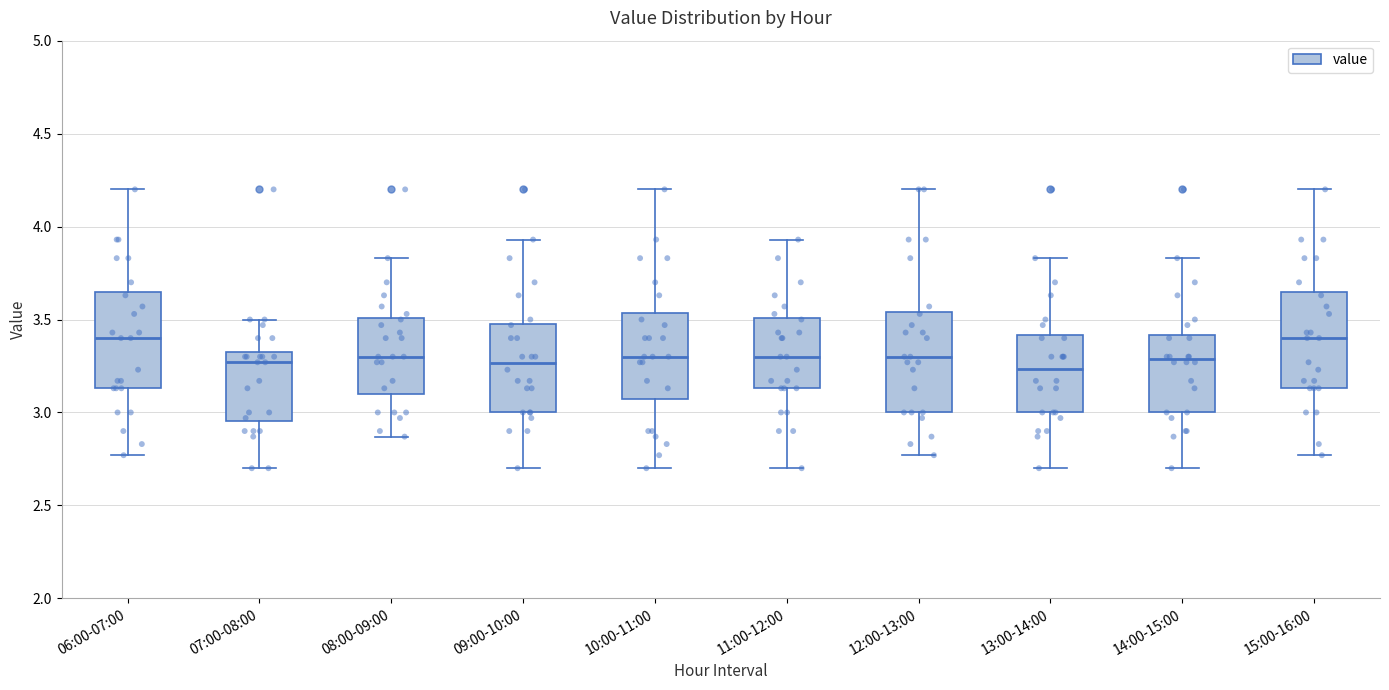

Where is the upper edge of the box for 07:00-08:00 on the y-axis? The values are not printed on the chart, so give them approximately, as read against the axis.

3.35